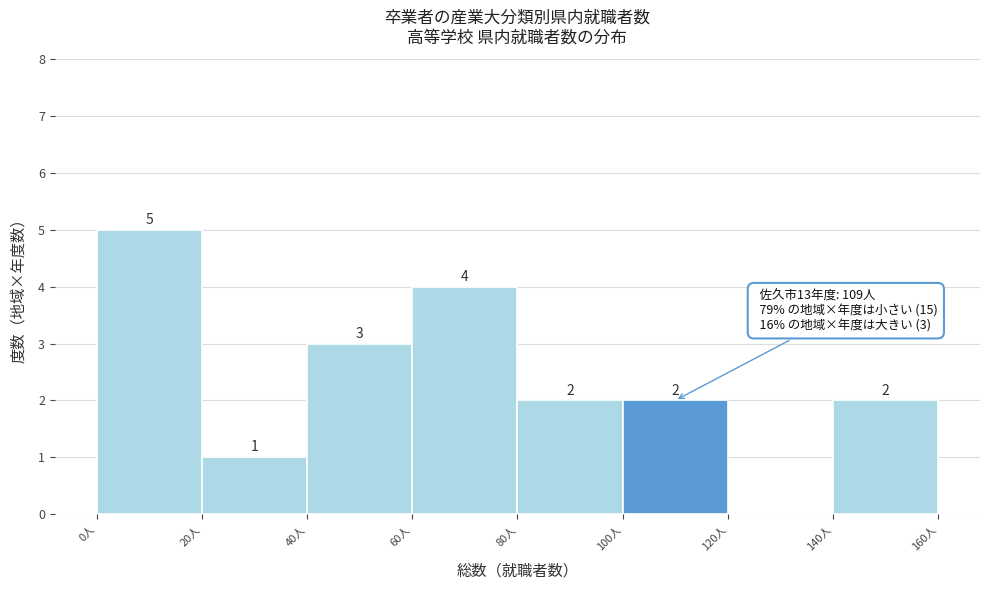

Over which range of the x-axis is the bar tallest?

0 to 20